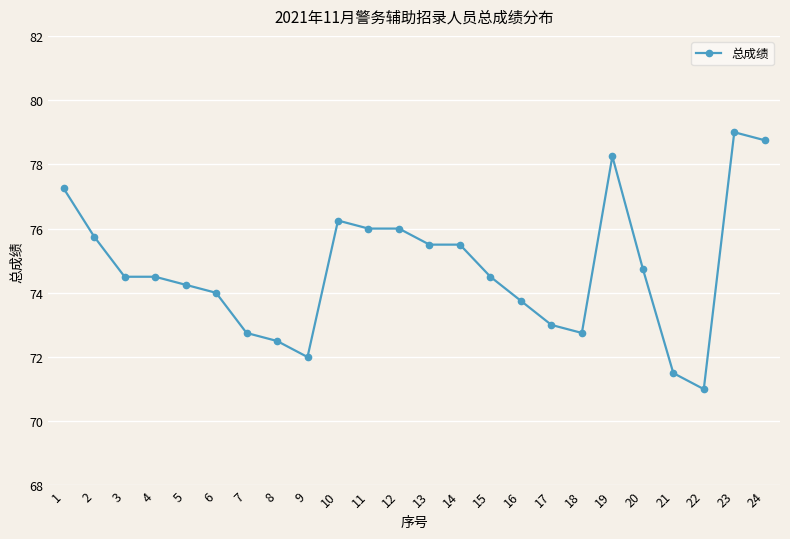

What is the greatest value displayed?

79.0